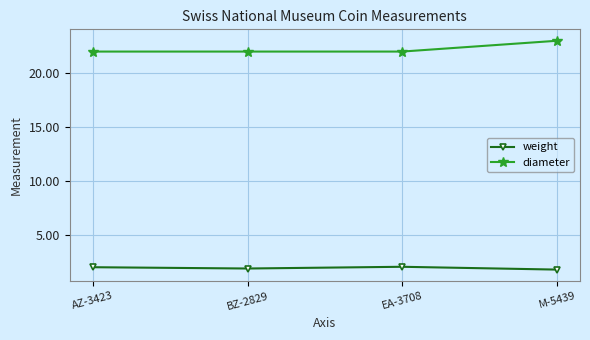

True or false: weight and diameter cross at least once.

False